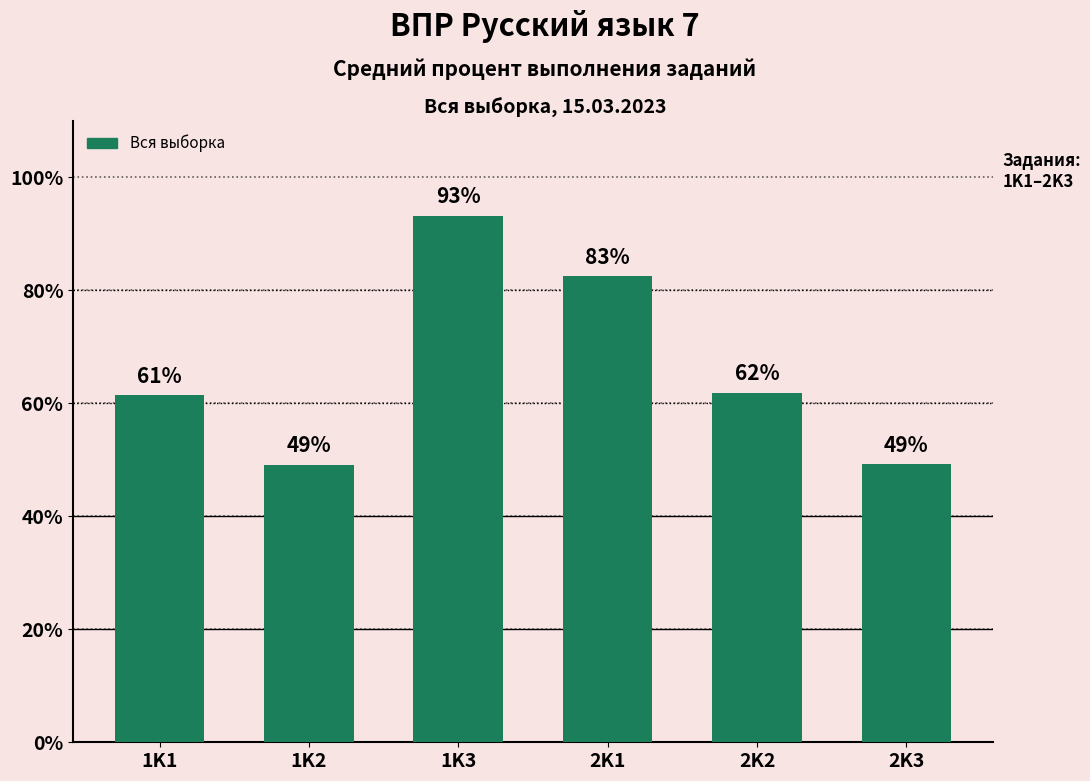

Which has a higher value, 1K1 or 1K2?

1K1